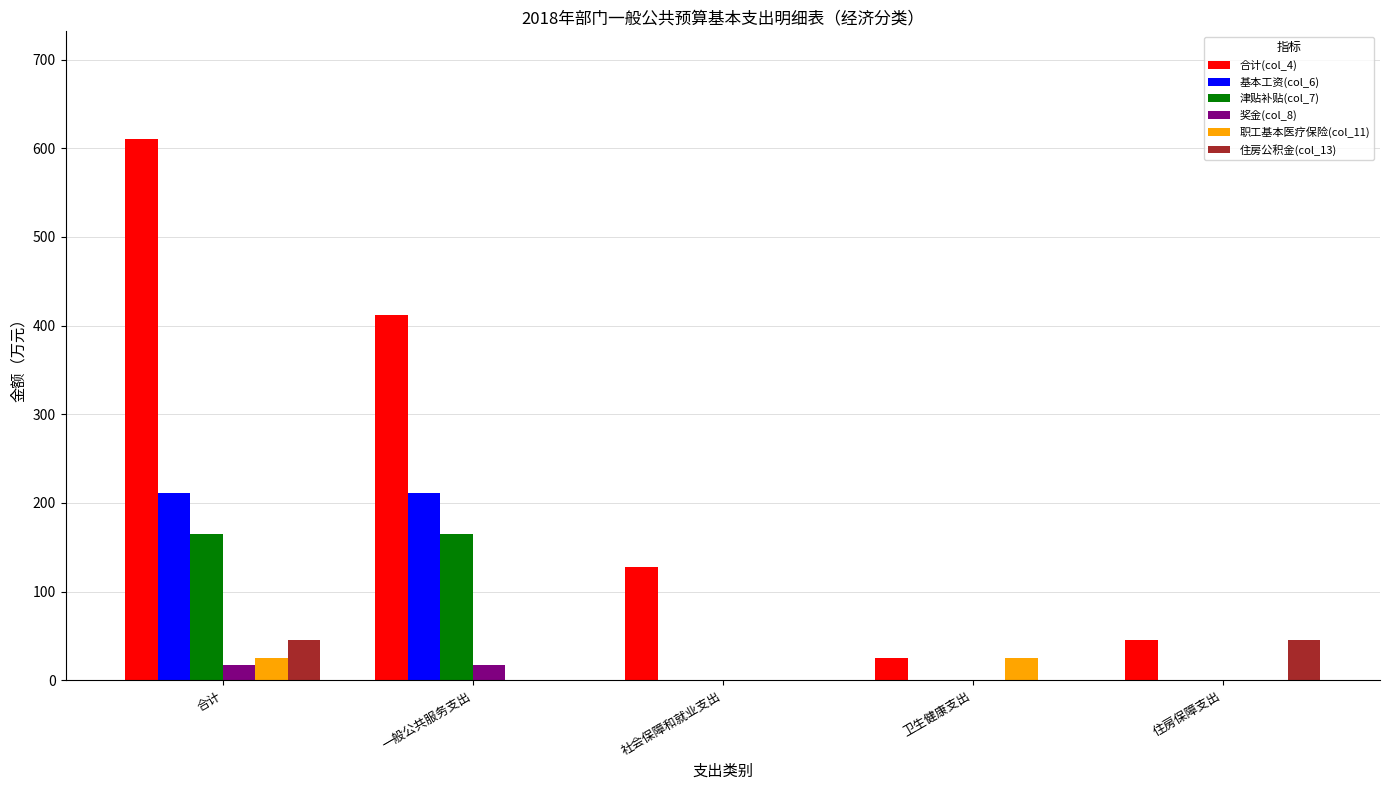

How many series are shown in this chart?

6